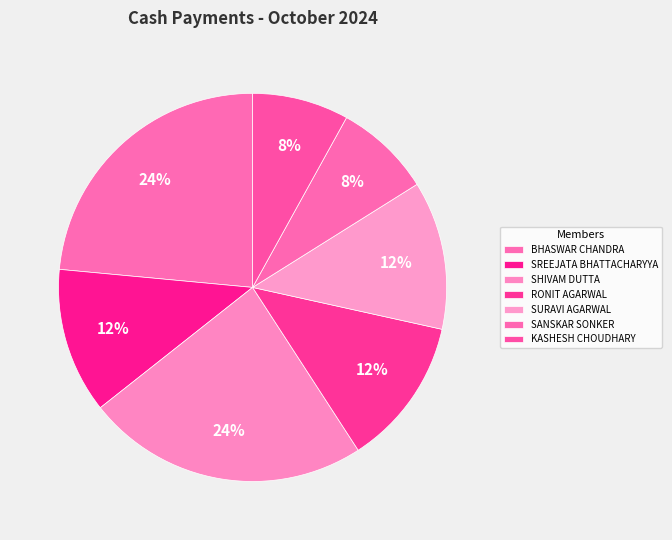

Do BHASWAR CHANDRA and KASHESH CHOUDHARY together represent more than half of the pie?

No